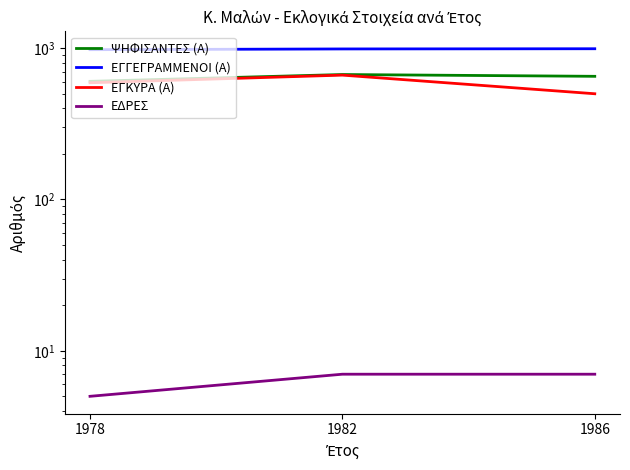

Is it true that ΨΗΦΙΣΑΝΤΕΣ (Α) equals 915 at 1986?

False